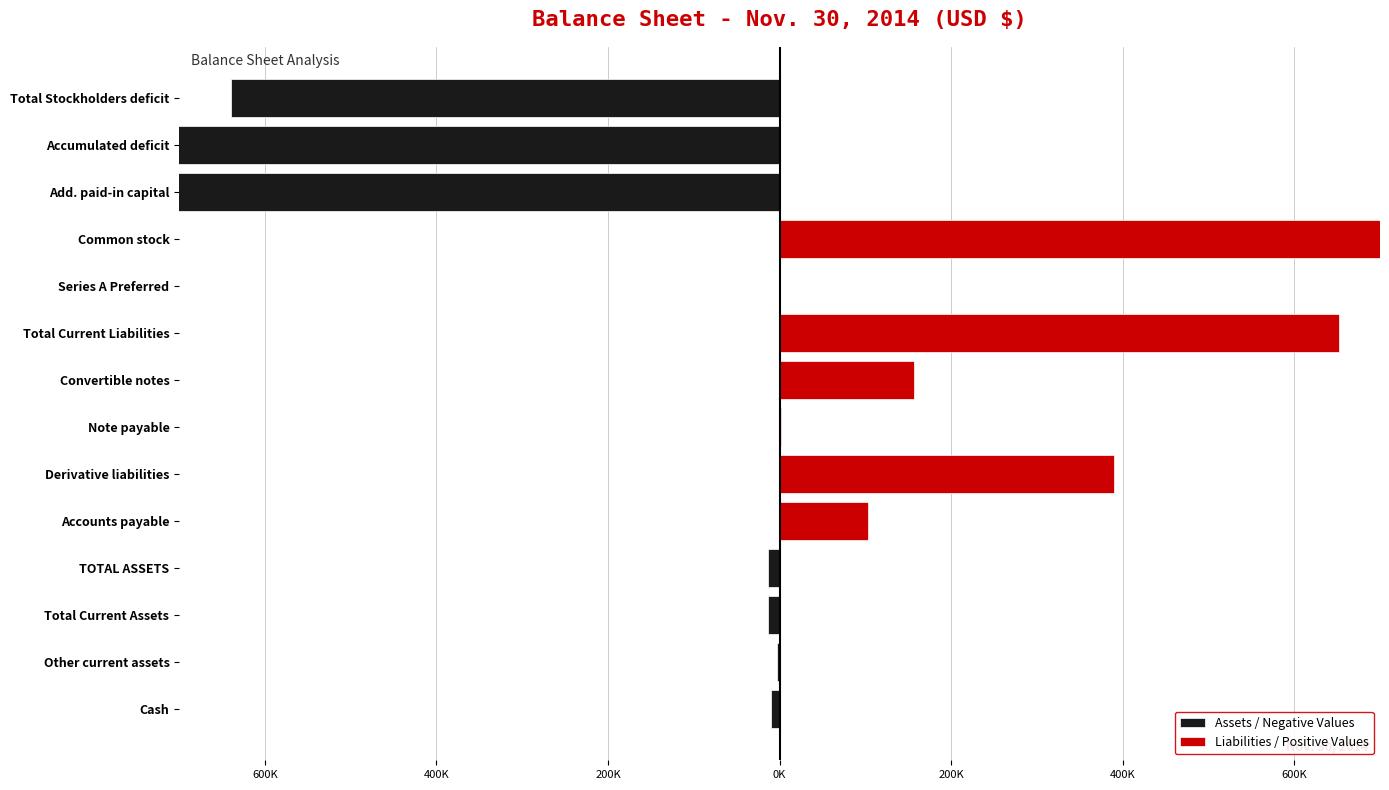

Between Cash and Note payable, which is larger?

Note payable